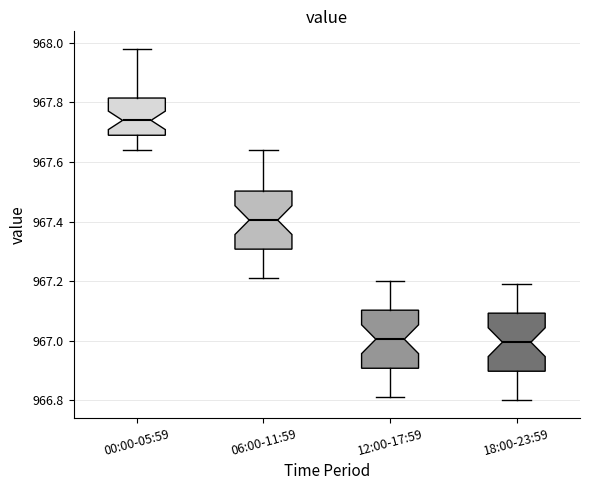

Reading left to right, read every box against the y-axis: the position of its median line, the range the box covers, and the ends of its whiskers. The values are not printed on the chart, so give them approximately, as read against the axis.

00:00-05:59: median 967.74, box 967.70 to 967.82, whiskers 967.64 to 967.98
06:00-11:59: median 967.40, box 967.30 to 967.50, whiskers 967.22 to 967.64
12:00-17:59: median 967.00, box 966.90 to 967.10, whiskers 966.82 to 967.20
18:00-23:59: median 967.00, box 966.90 to 967.10, whiskers 966.80 to 967.20